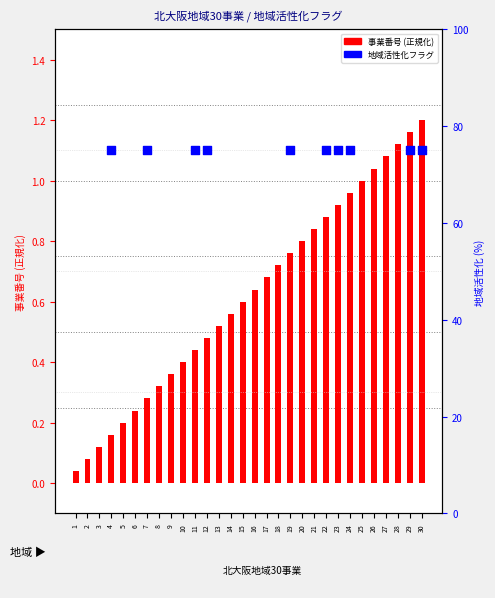

Which series has the widest spread of Y values?

事業番号 (正規化)